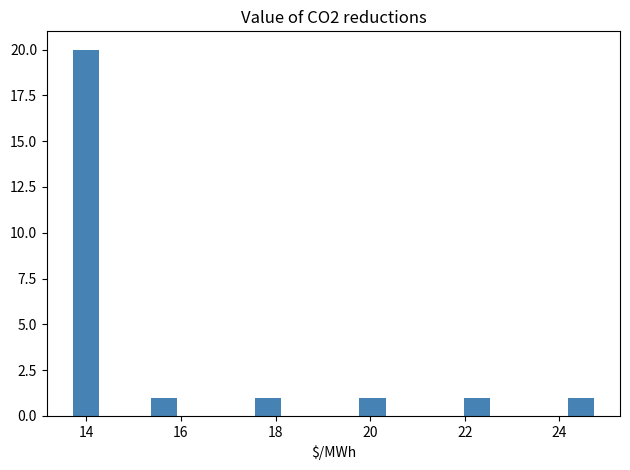

Around what value on the x-axis is the tallest bar? Give the approximate position of its centre, as read against the axis.

14.0